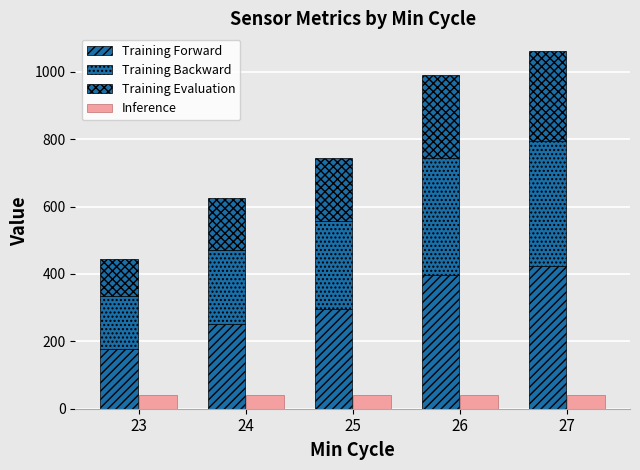

Between 27 and 24, which is larger?

27